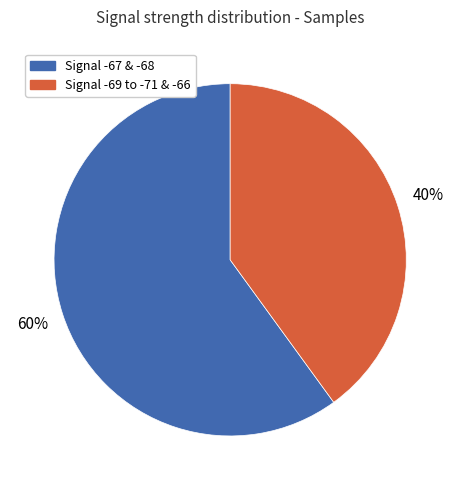

To the nearest percent, what is the average slice percentage?

50%